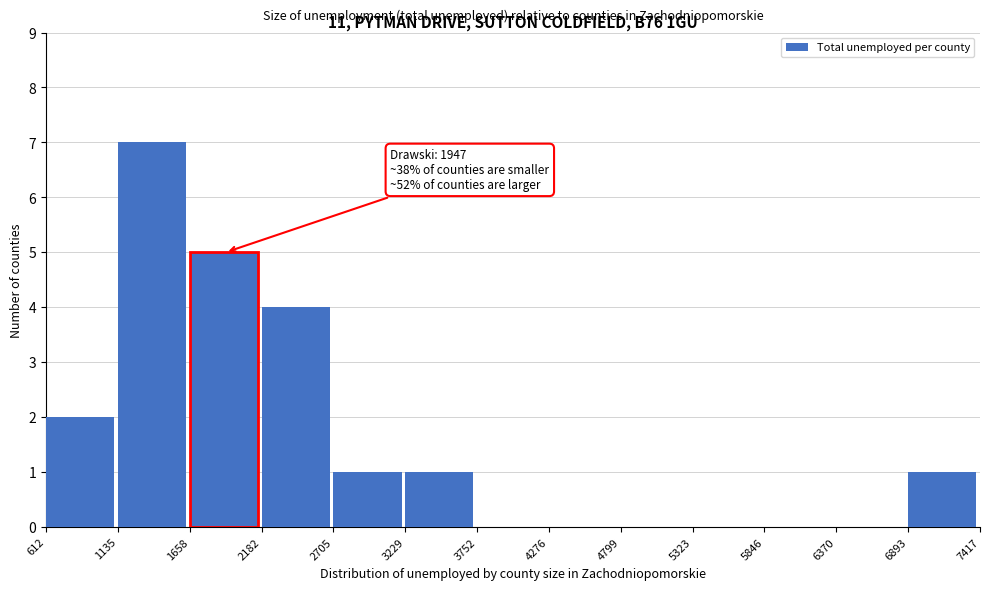

Which range on the x-axis has the tallest bar?

1135 to 1658